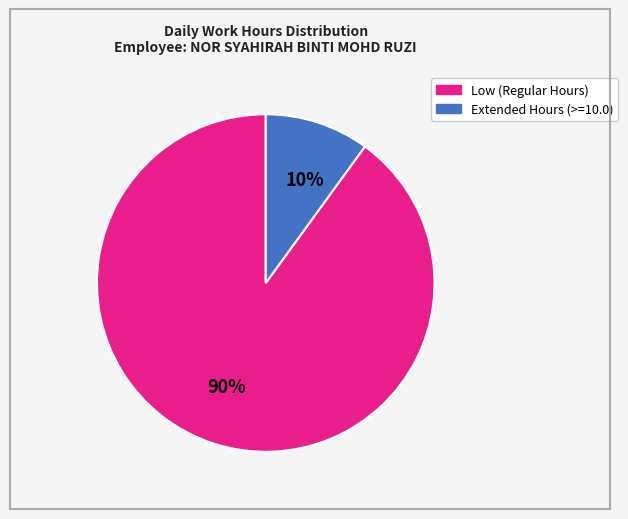

Is there a majority slice in this chart?

Yes